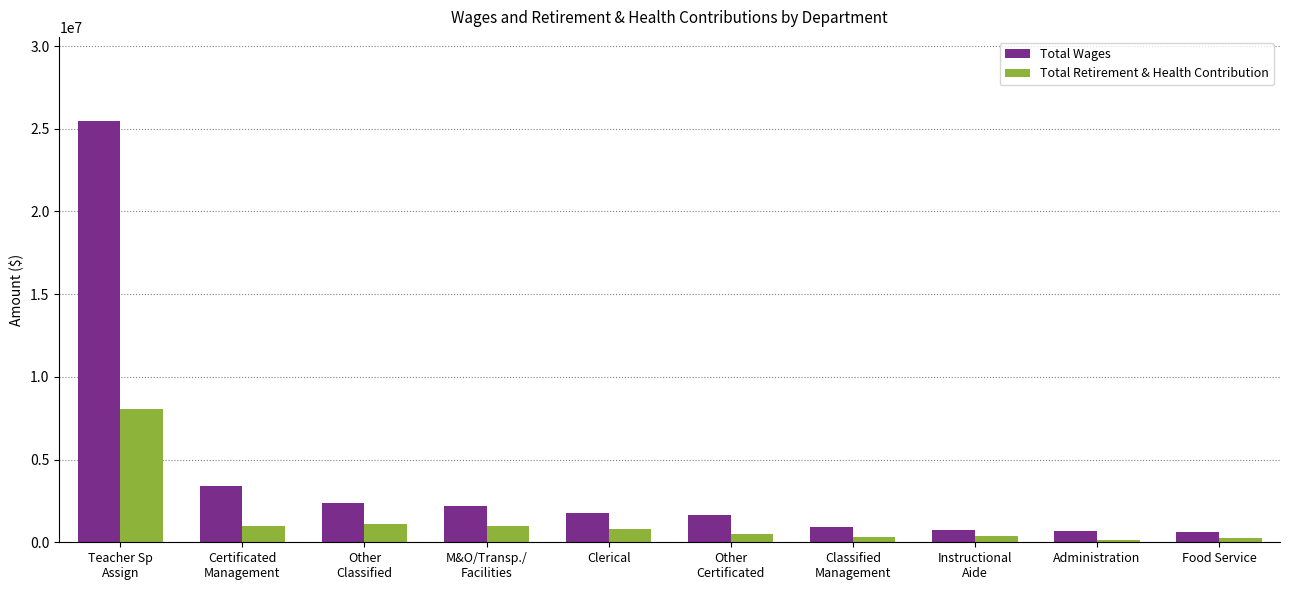

Which series has the largest total across all categories?

Total Wages